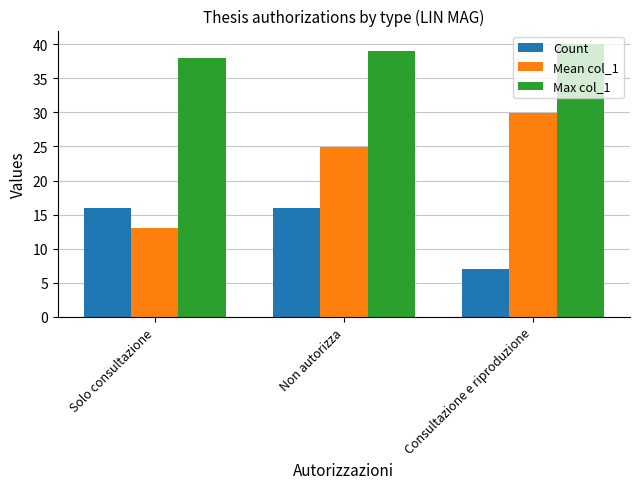

Which category has the lowest value in the Mean col_1 series?

Solo consultazione